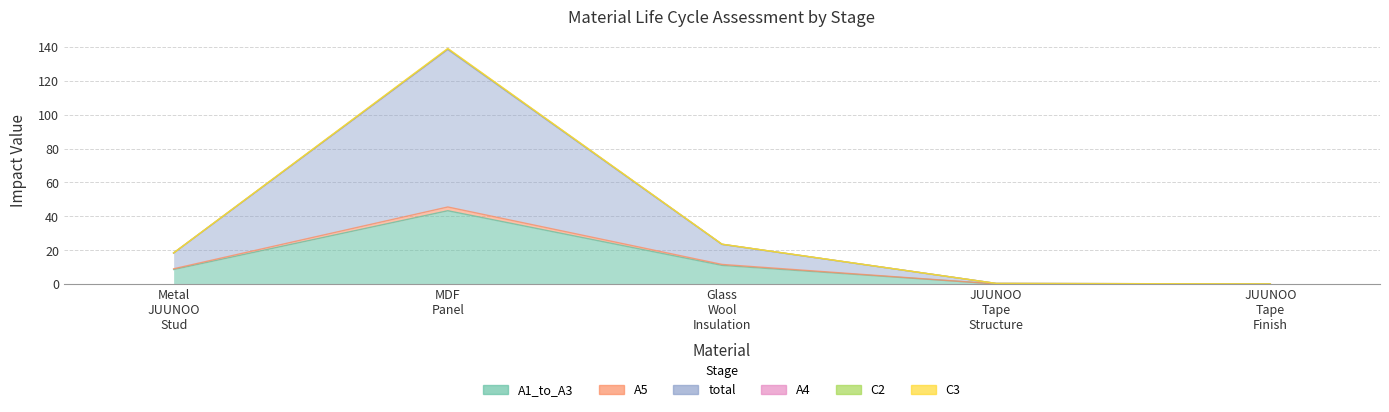

Reading left to right, what are all the values shown in this chart?

A1_to_A3: 8.6	43.3	11.1	0.1	0.1
A5: 9.1	45.5	11.7	0.1	0.1
total: 18.3	138.4	23.5	0.4	0.1
A4: 18.5	139.1	23.6	0.4	0.1
C2: 18.4	138.8	23.5	0.4	0.1
C3: 18.4	138.8	23.5	0.4	0.1